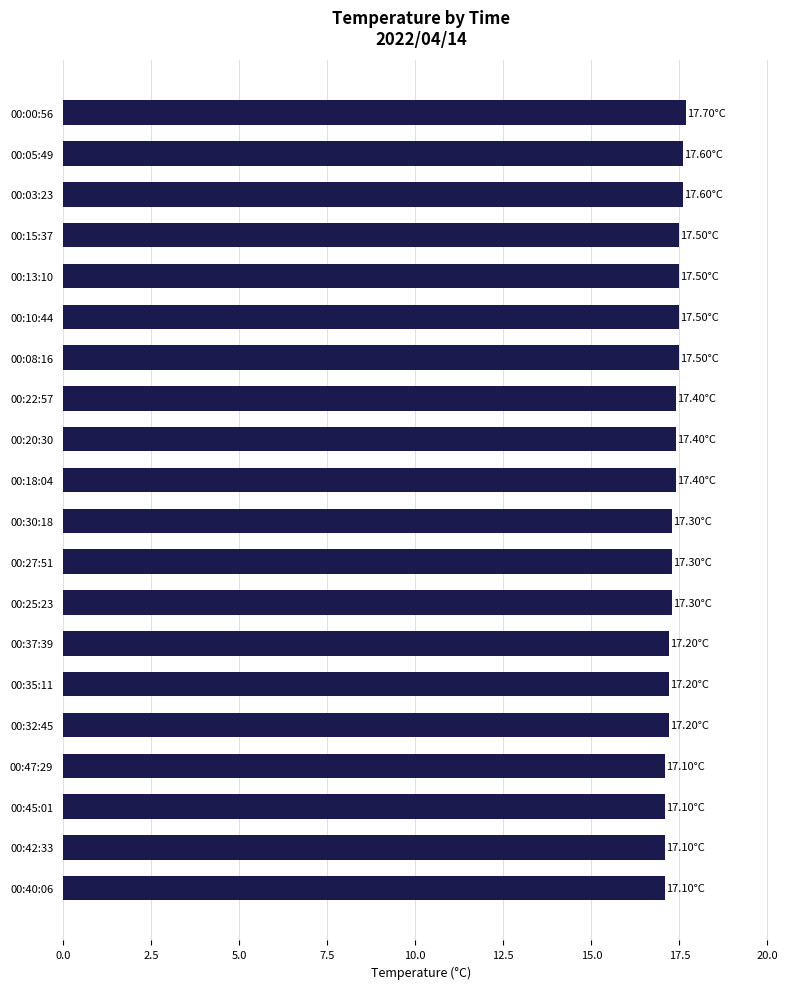

What is the difference between the second highest and second lowest values?

0.5